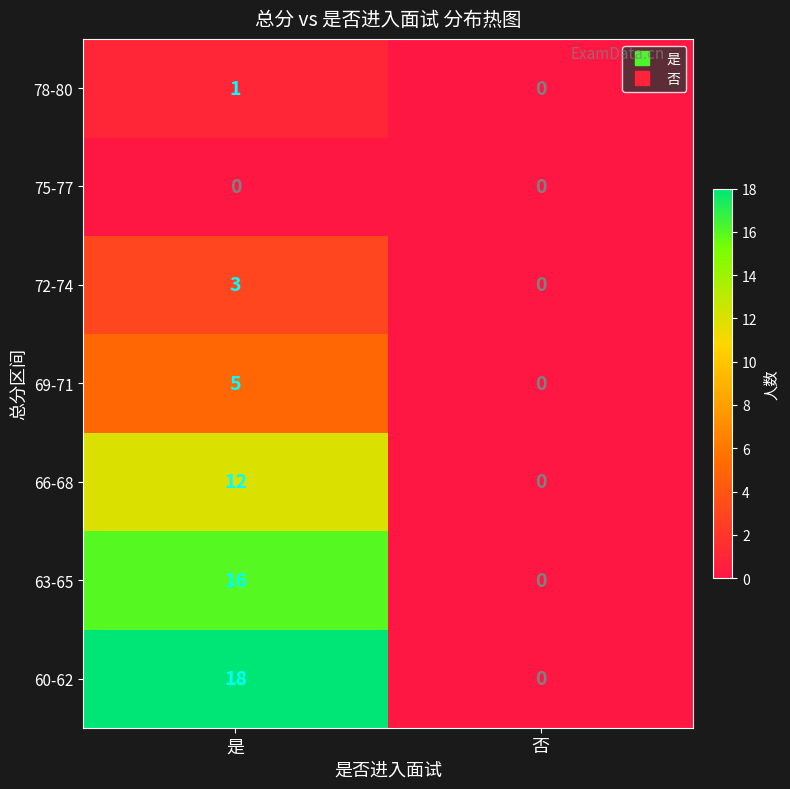

What is the total value across all series at 是?

55